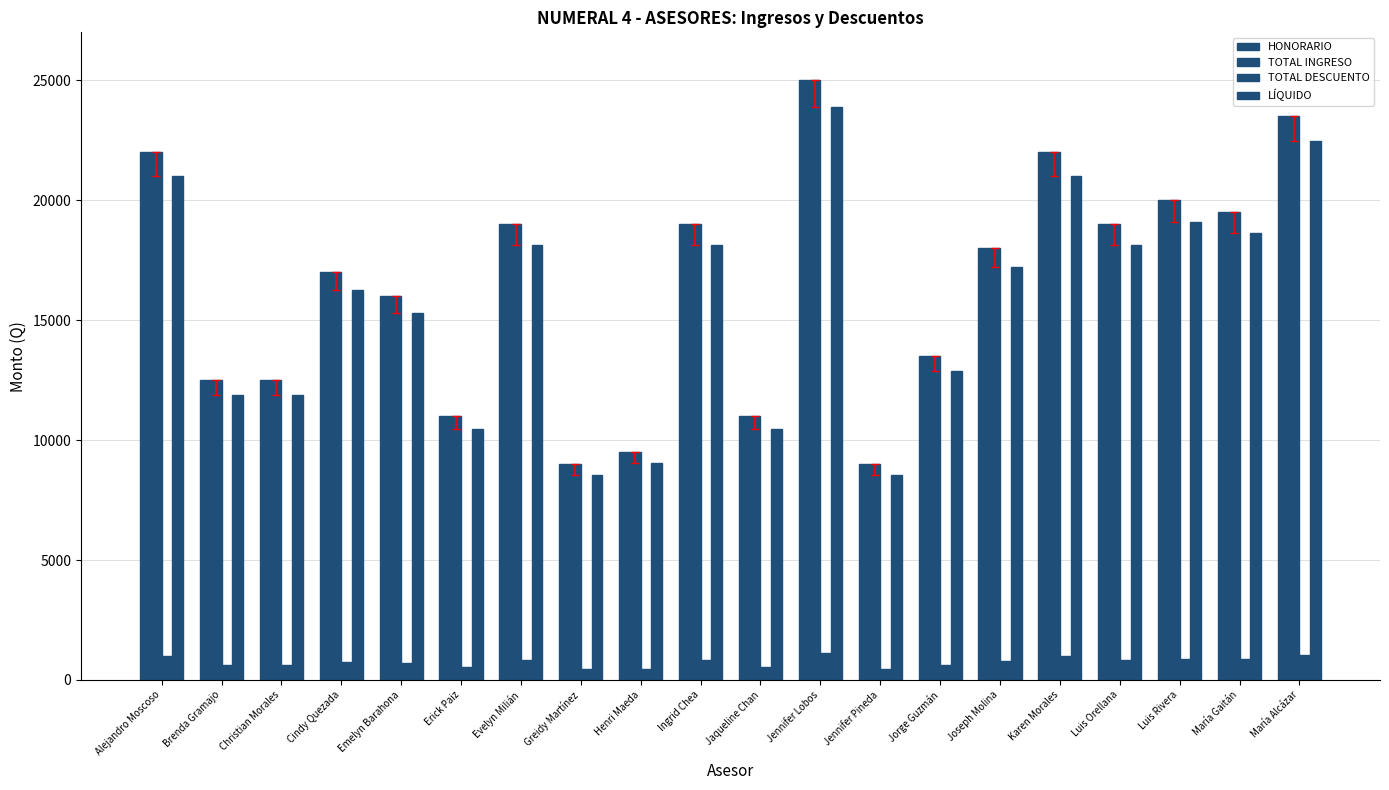

Count the number of data series in this chart.

4